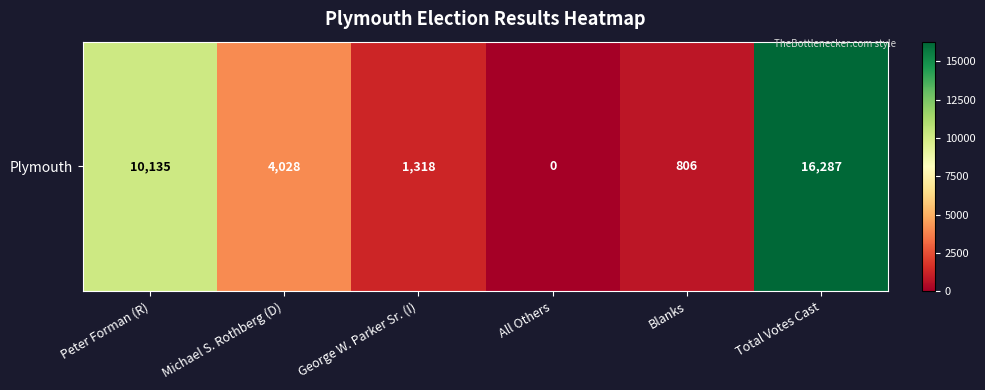

Between Total Votes Cast and Blanks, which is larger?

Total Votes Cast